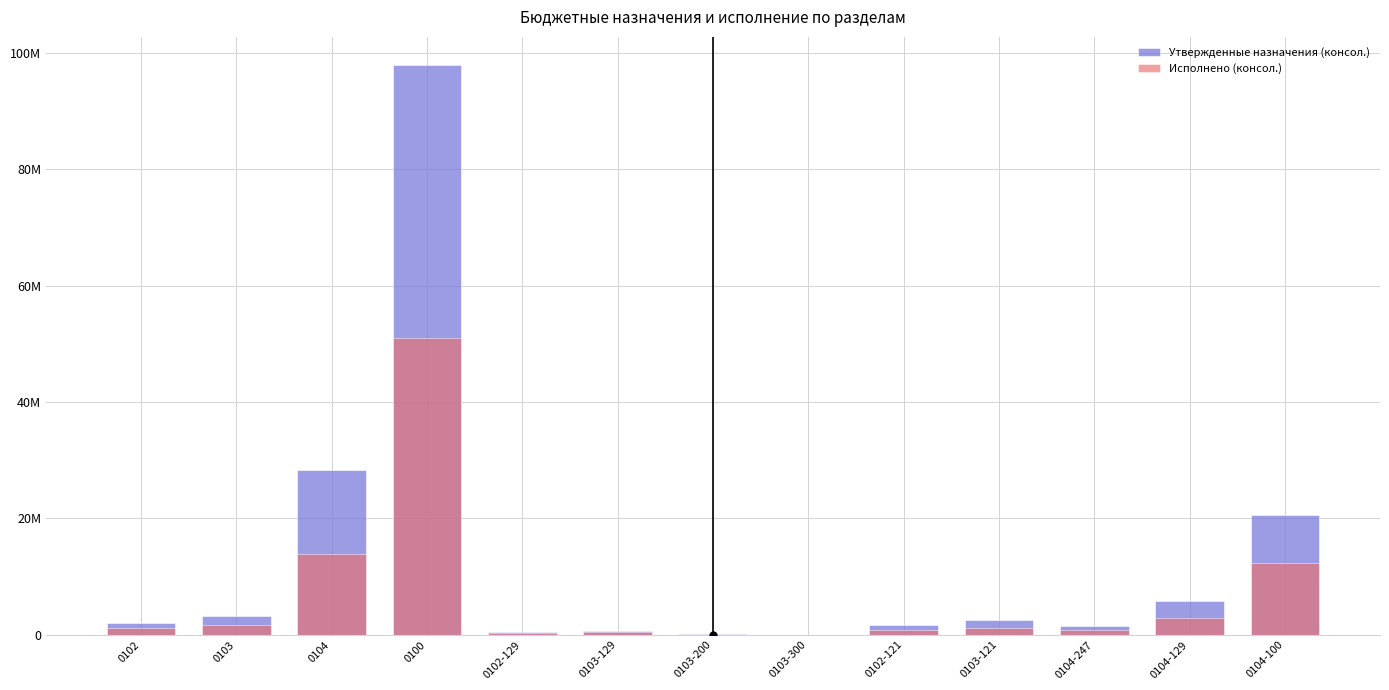

What is the total value across all series at 0103-121?

3631593.7